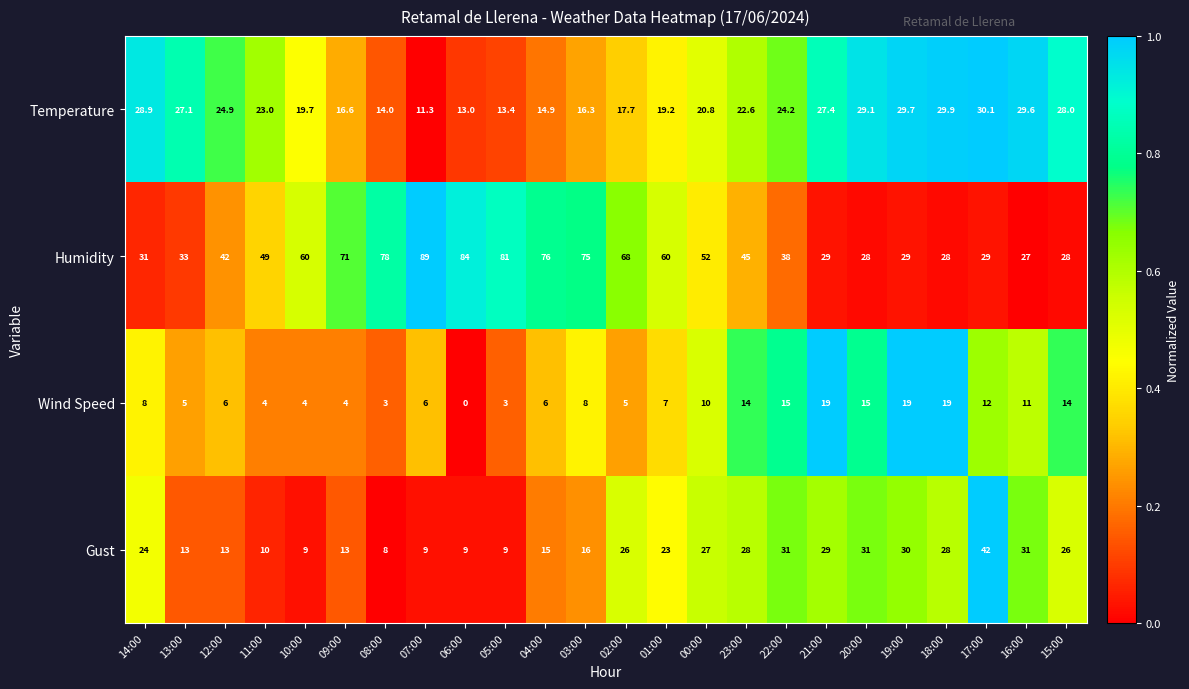

Which series has the widest spread of values?

Humidity